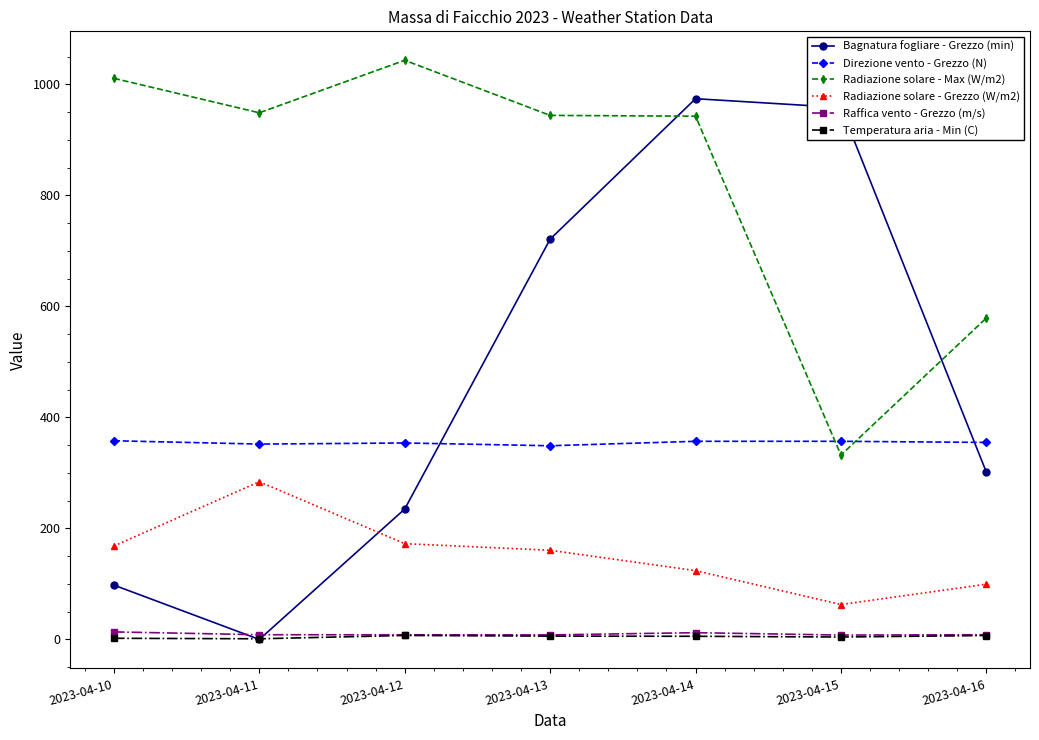

Count the Direzione vento - Grezzo (N) values in the range 352 to 357.

5